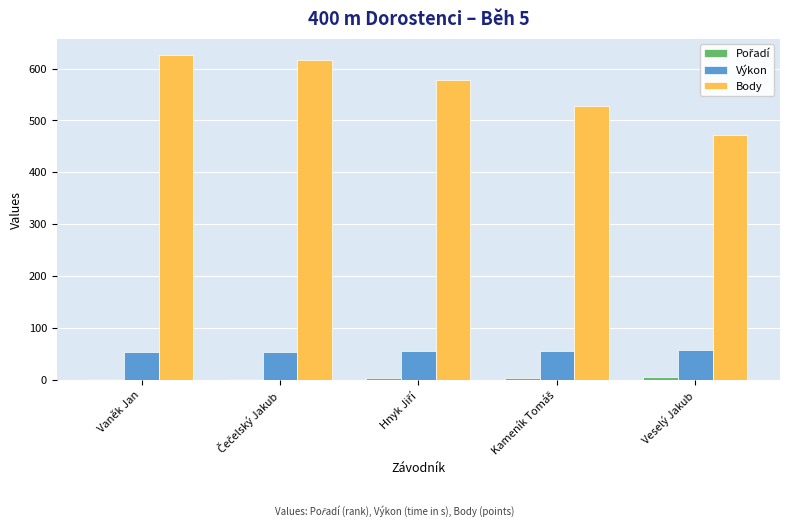

What is the sum of all Výkon values?

278.9